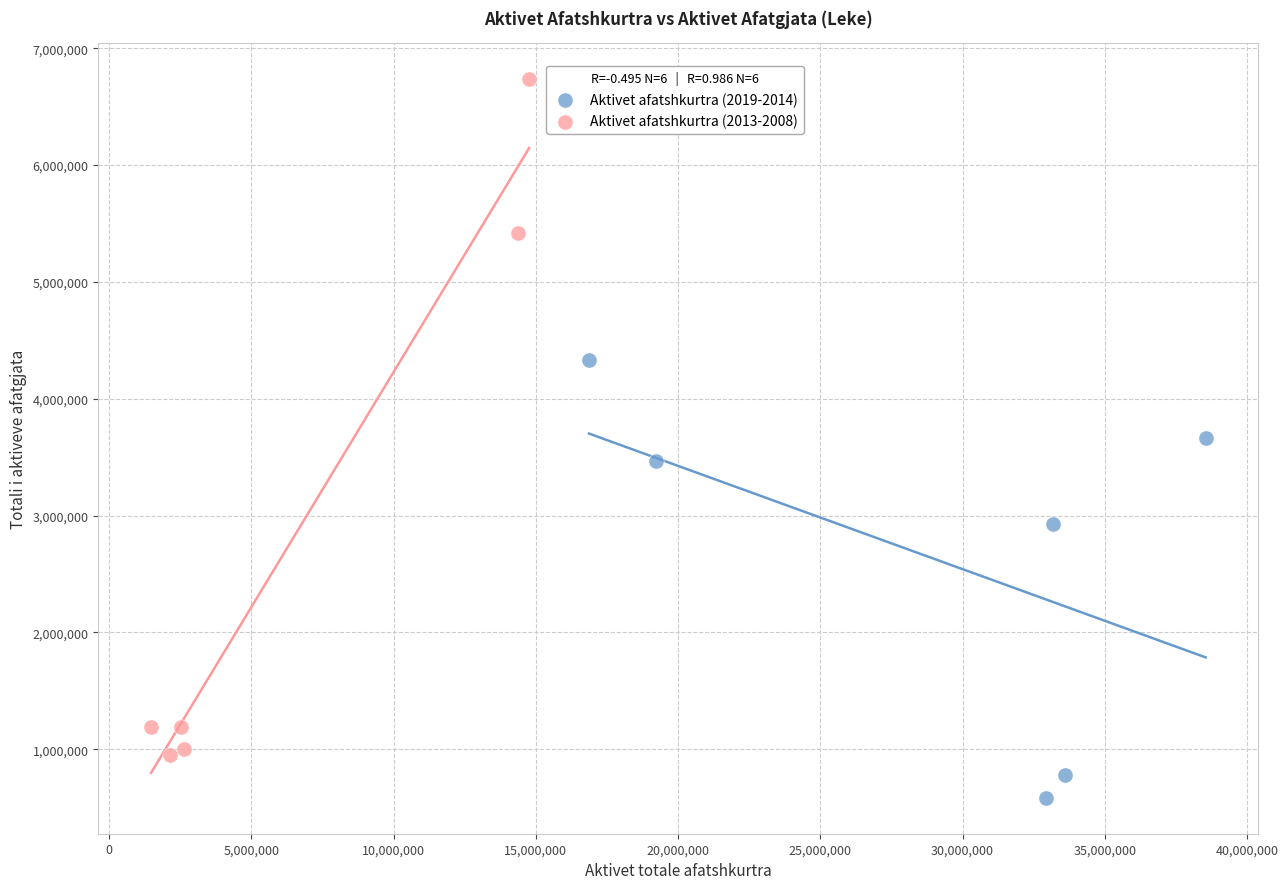

Which series has the largest Y range (max minus min)?

Aktivet afatshkurtra (2013-2008)